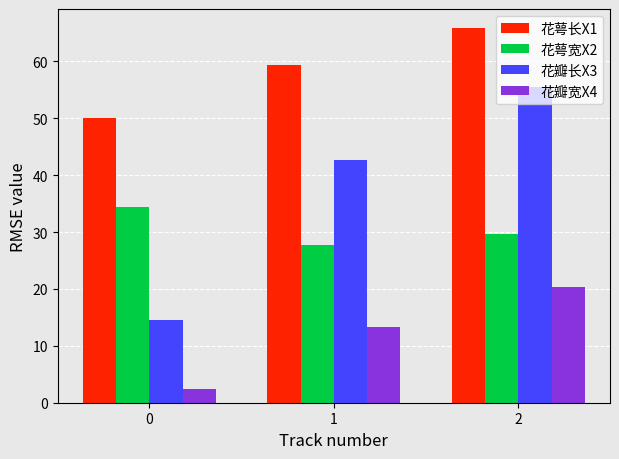

What is the value of the 花萼宽X2 bar at the 3rd from the left?

29.7